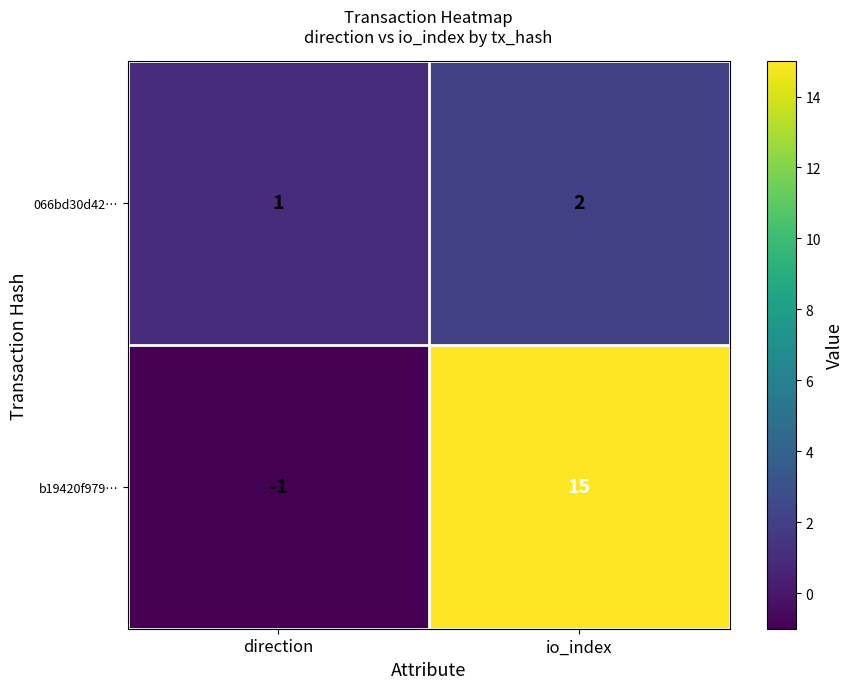

What is the spread (max minus min) of values at direction?

2